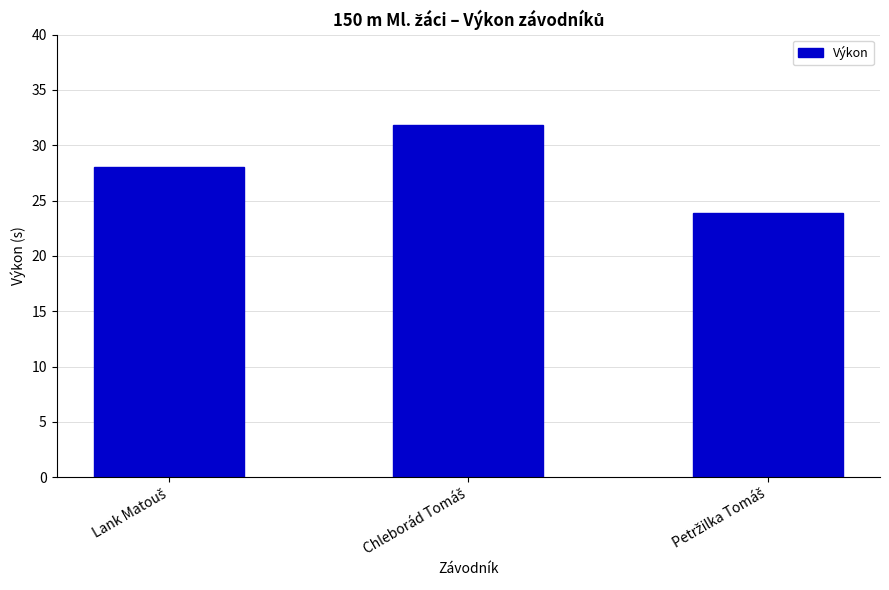

What is the greatest value displayed?

31.8